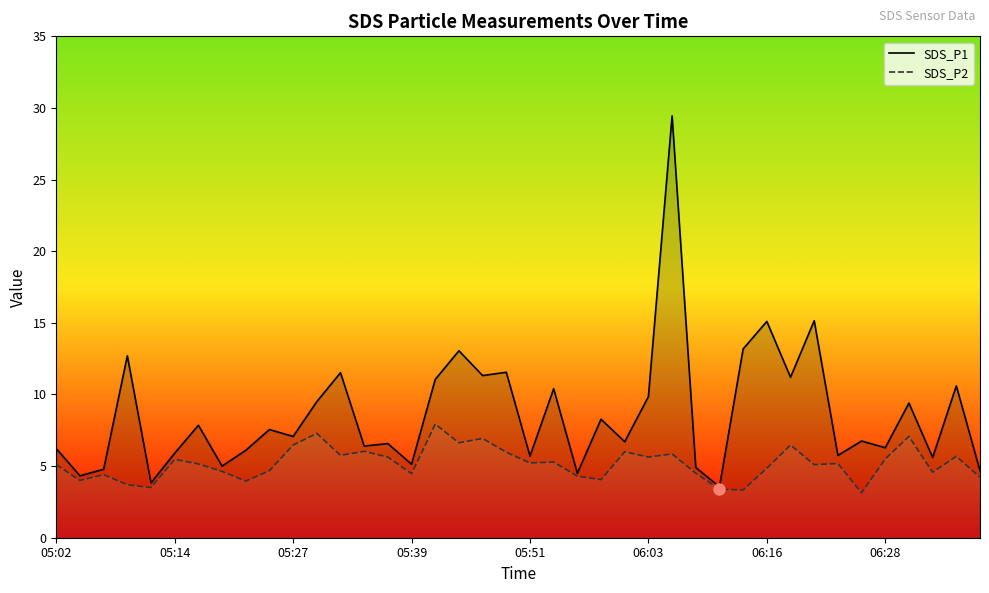

What is the minimum value for SDS_P2?

3.1